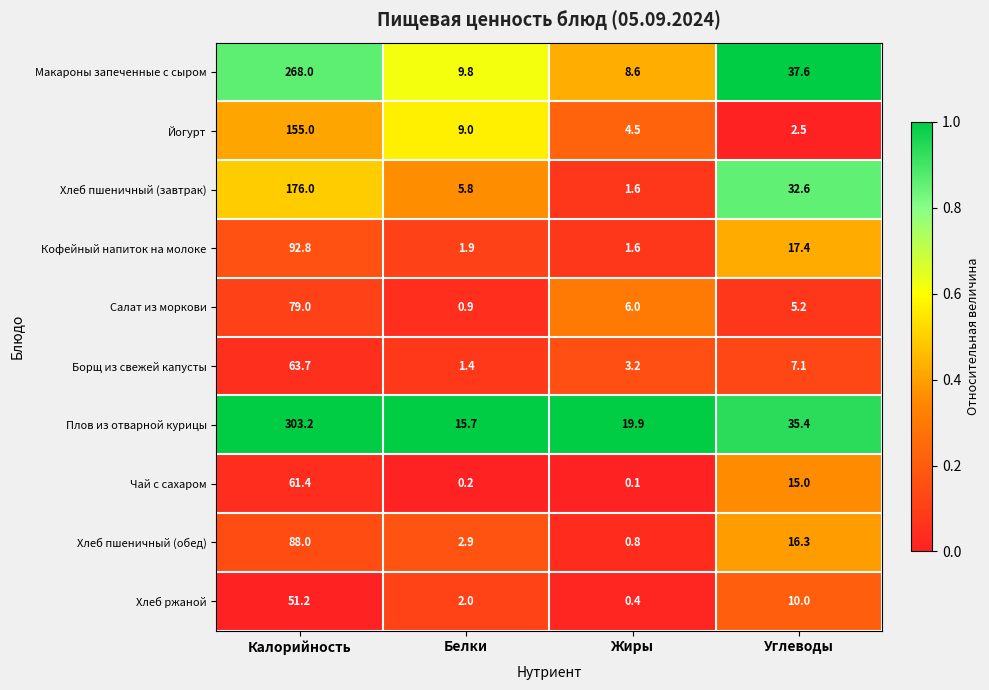

Rank the series at Углеводы from lowest to highest value.

Йогурт, Салат из моркови, Борщ из свежей капусты, Хлеб ржаной, Чай с сахаром, Хлеб пшеничный (обед), Кофейный напиток на молоке, Хлеб пшеничный (завтрак), Плов из отварной курицы, Макароны запеченные с сыром